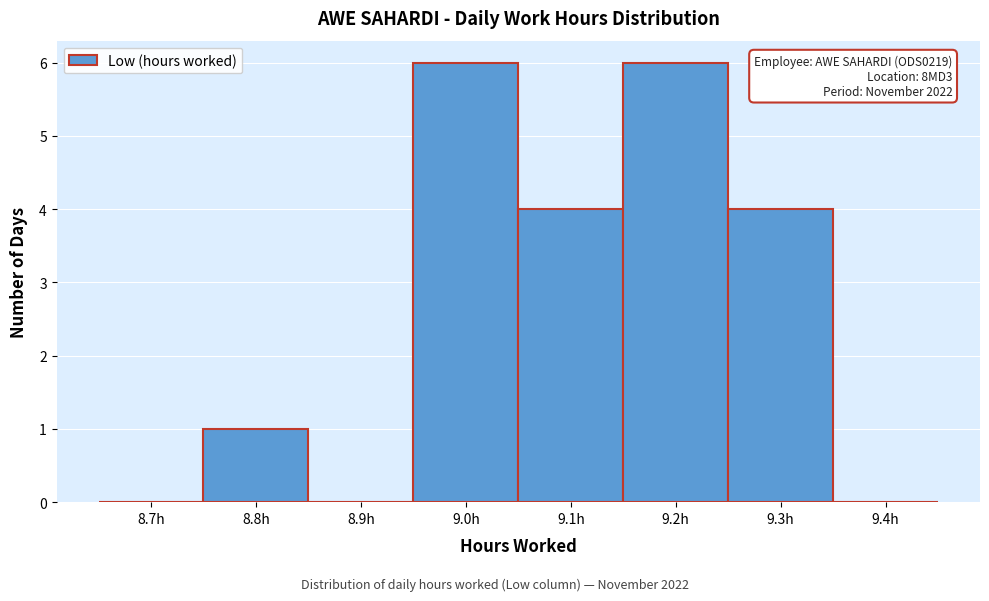

Reading left to right, what are all the values shown in this chart?

8.7h=0	8.8h=1	8.9h=0	9.0h=6	9.1h=4	9.2h=6	9.3h=4	9.4h=0